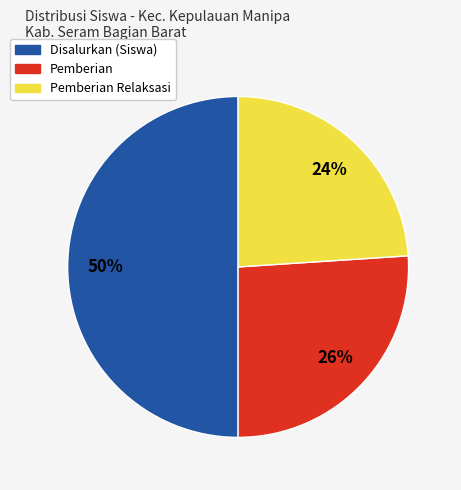

How many segments does this pie chart have?

3